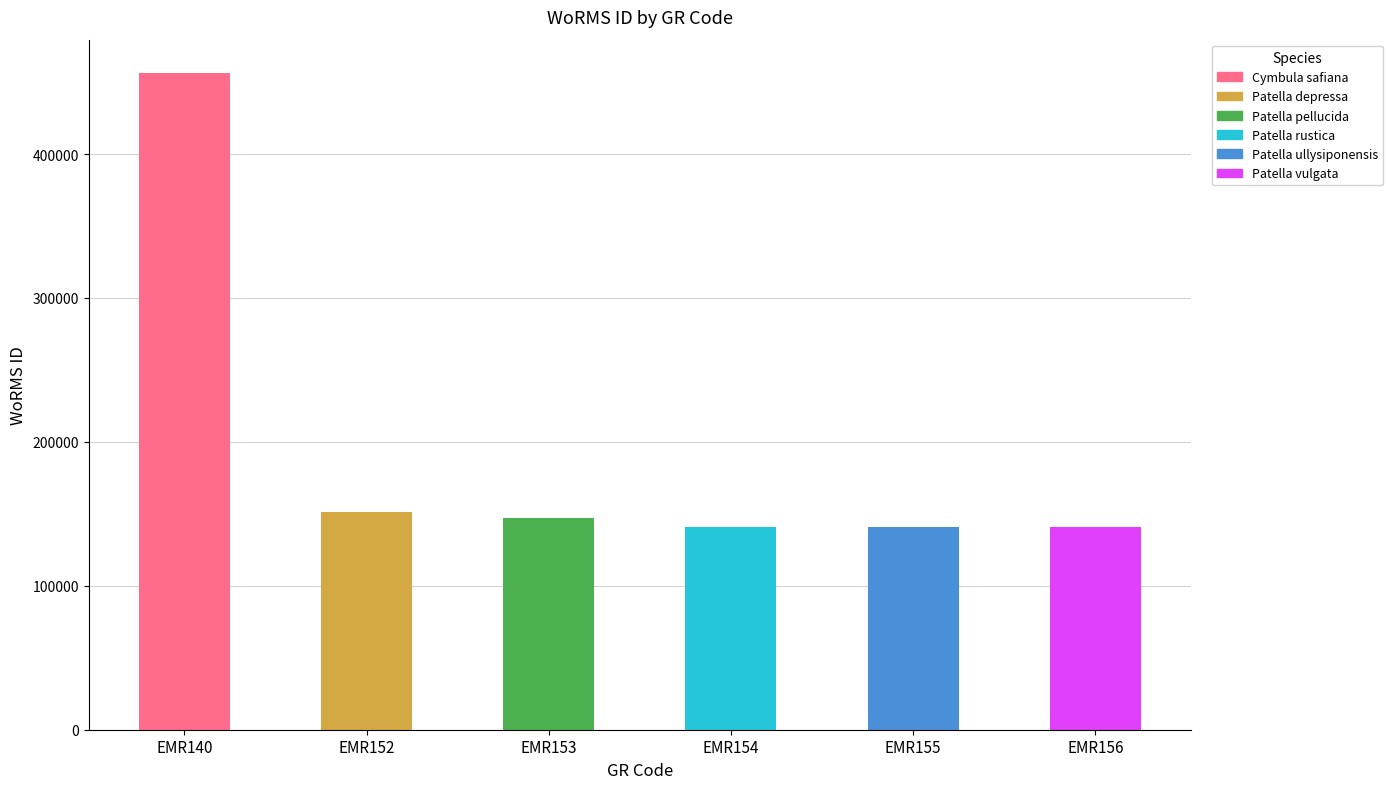

List the labels in order of value, smallest first.

EMR154, EMR155, EMR156, EMR153, EMR152, EMR140